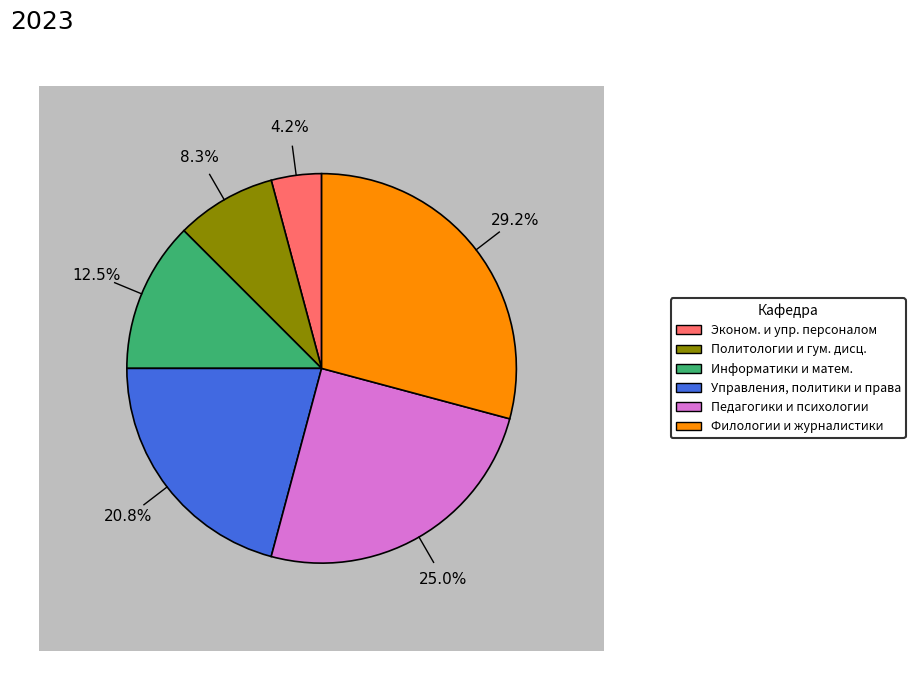

The Информатики, математики и естественнонаучных дисциплин slice represents 4% of the pie. True or false?

False